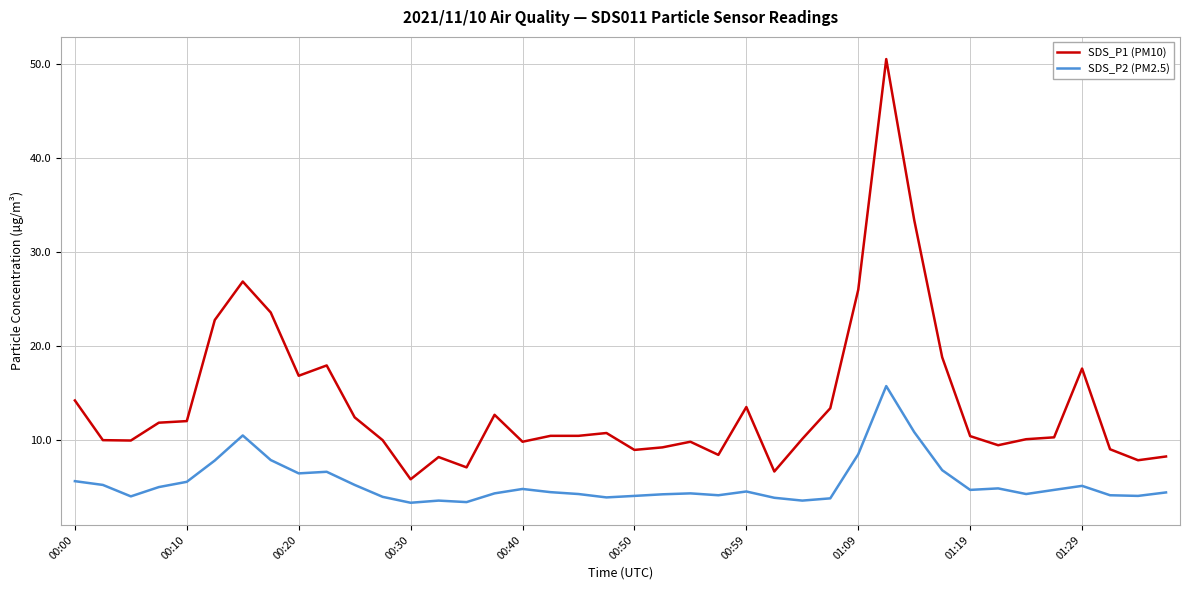

What is the difference between the maximum and minimum values in the SDS_P1 (PM10) series?

44.8